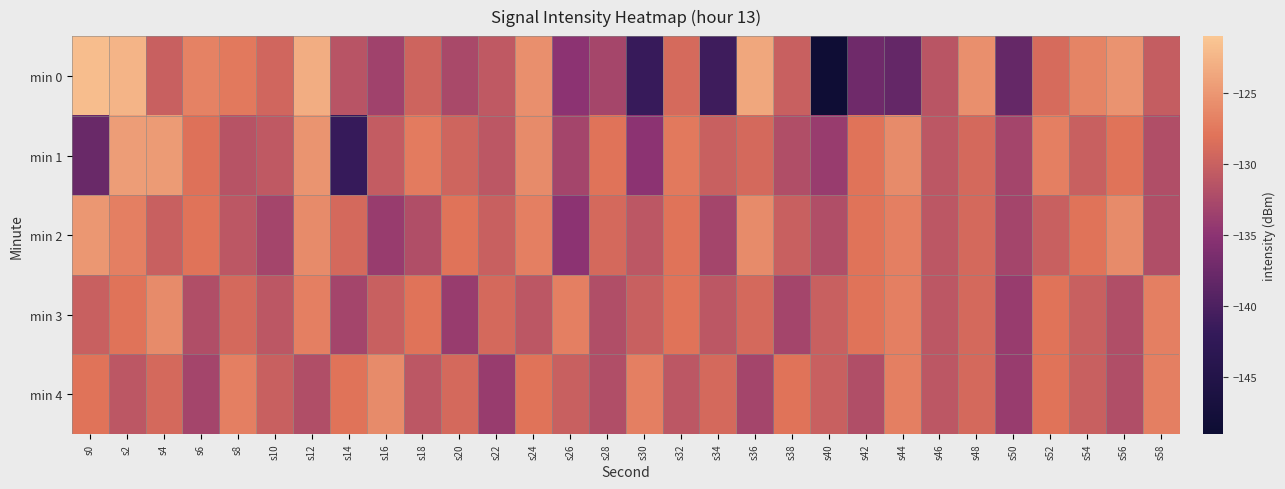

Between s8 and s44, which series saw the biggest shift?

min 0